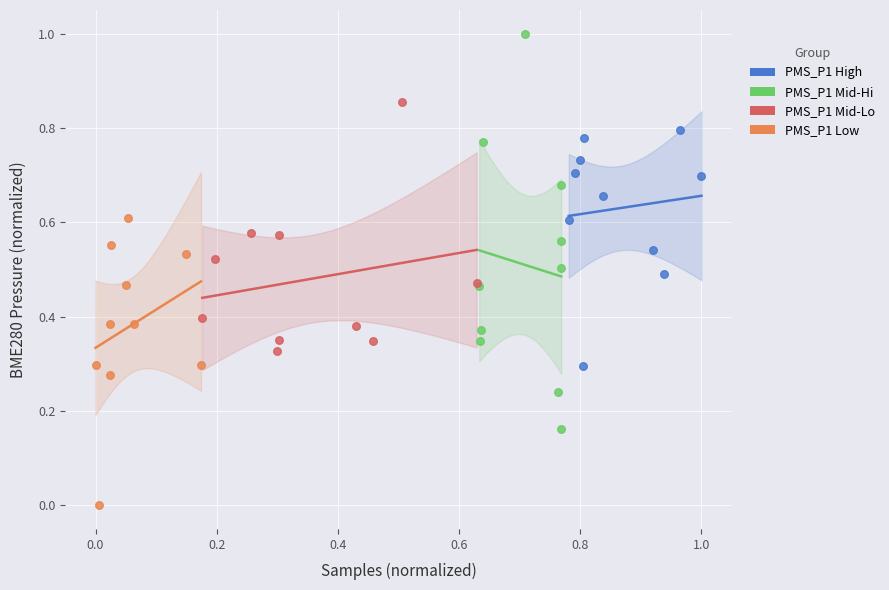

Which series contains the lowest Y value?

PMS_P1 Low